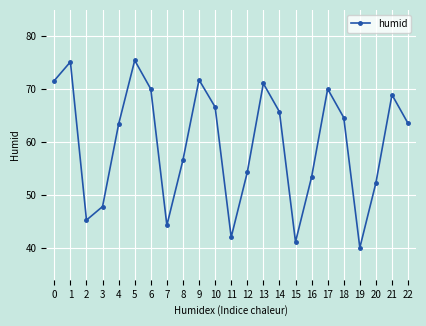

Where is the first local maximum?

1